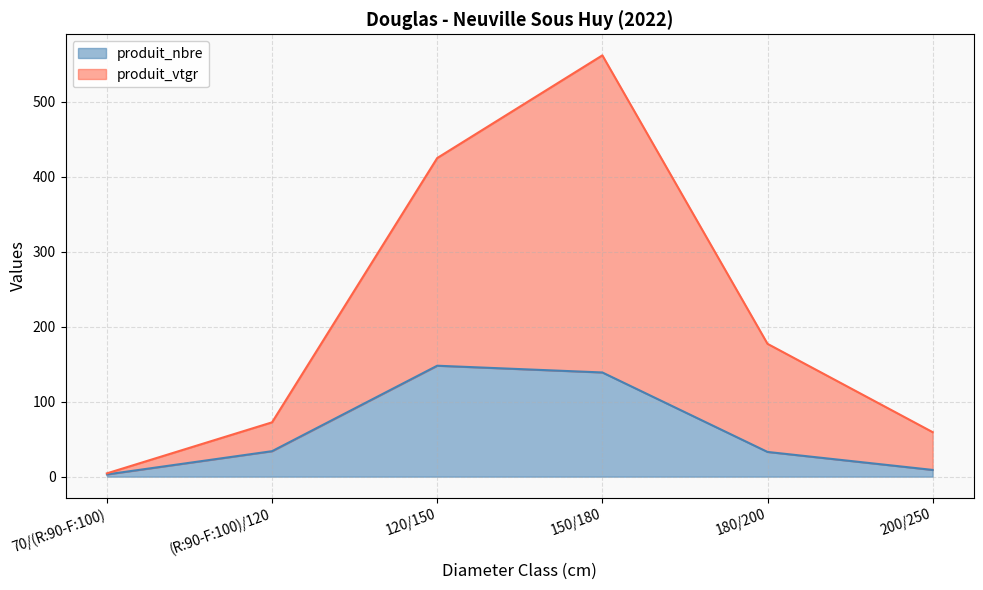

At which category does the chart reach its peak across all series?

150/180